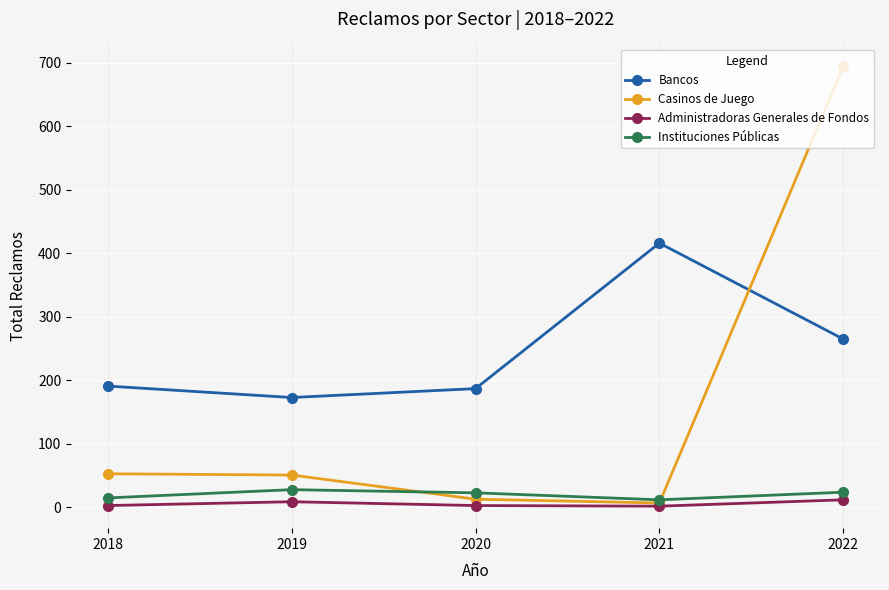

Where is the first local maximum for Bancos?

2021